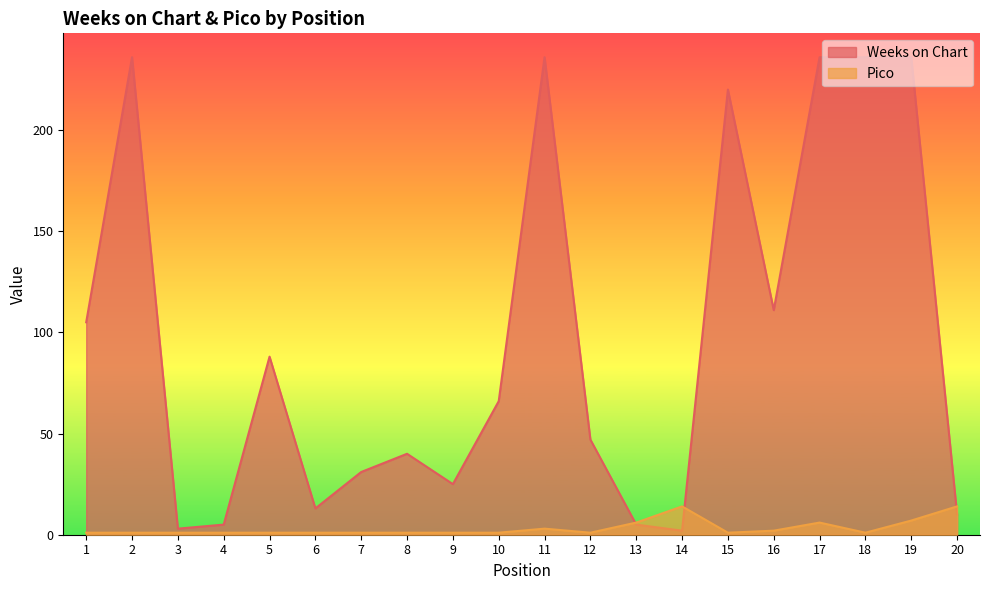

After their last crossing, which series has the higher values: Pico or Weeks on Chart?

Pico